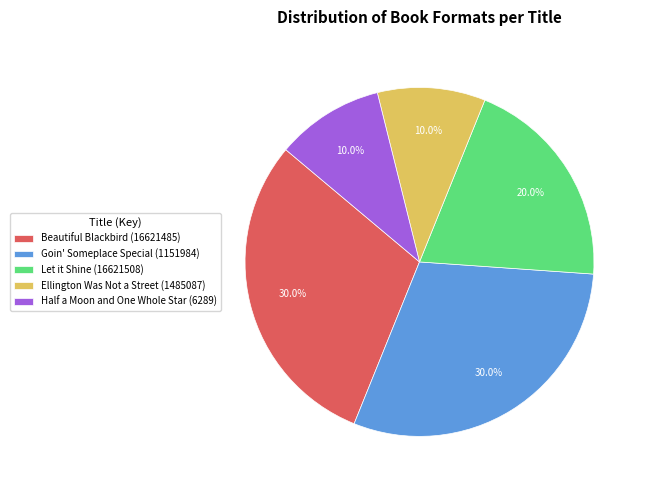

Does any single category account for the majority?

No